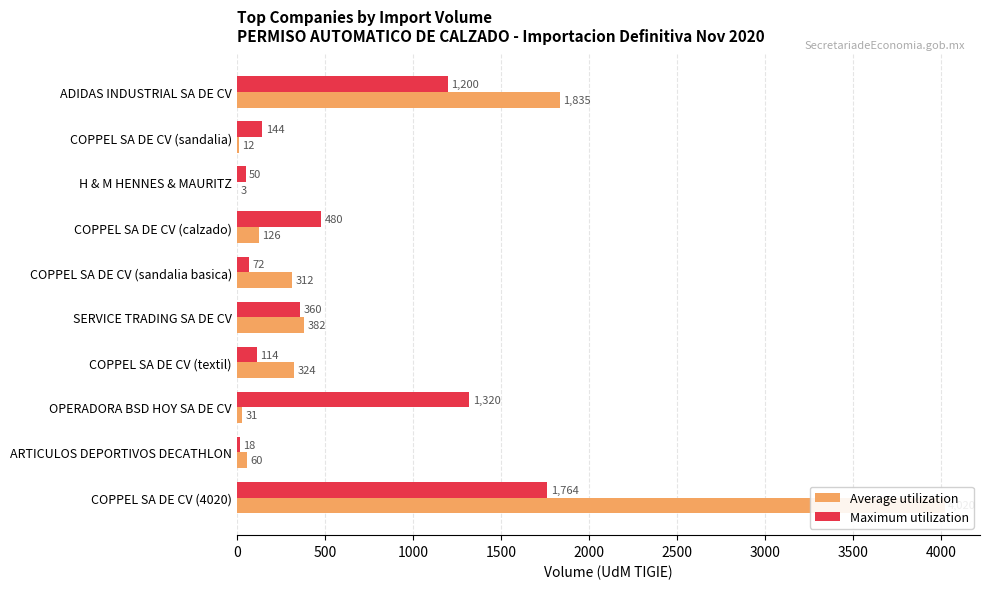

What is the average value of the Average utilization series?

710